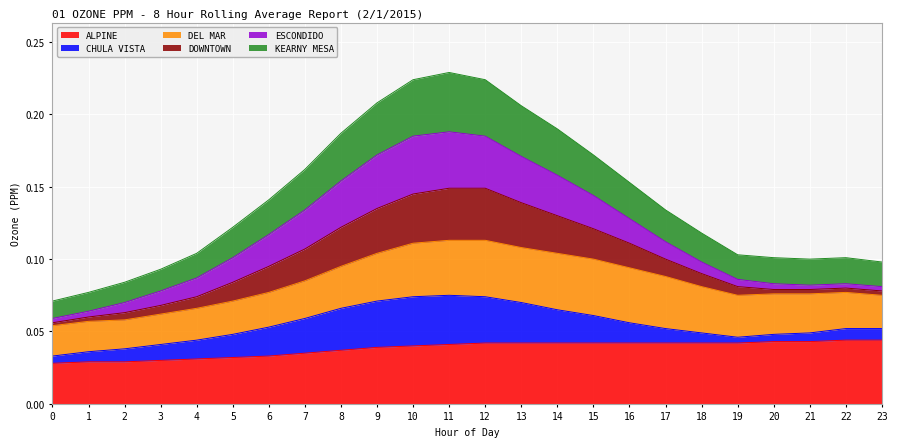

What is the value of the KEARNY MESA point at the 17th from the left?

0.2